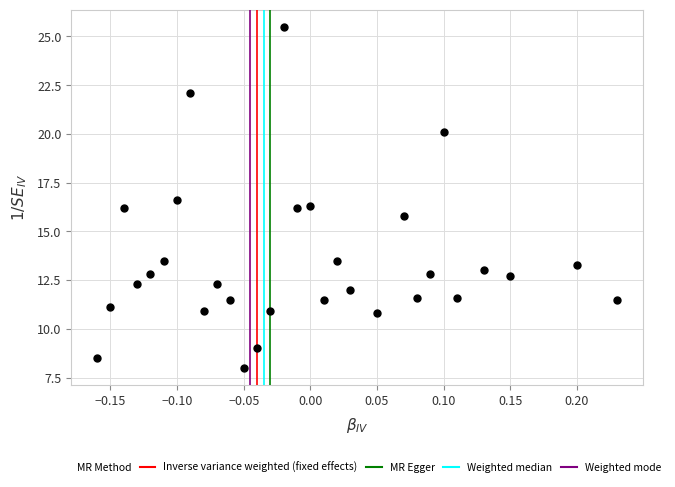

What is the range of Y values (max minus min)?

17.5